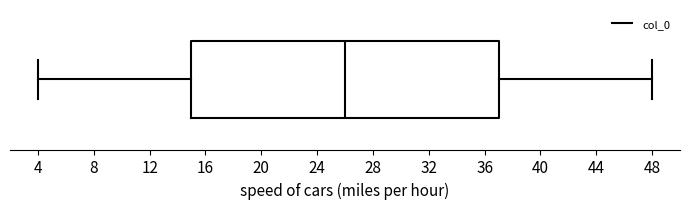

Read this box plot against the x-axis: the position of the median line, the range covered by the box, and the ends of both whiskers. The values are not printed on the chart, so give them approximately, as read against the axis.

median 26, box 15 to 37, whiskers 4 to 48